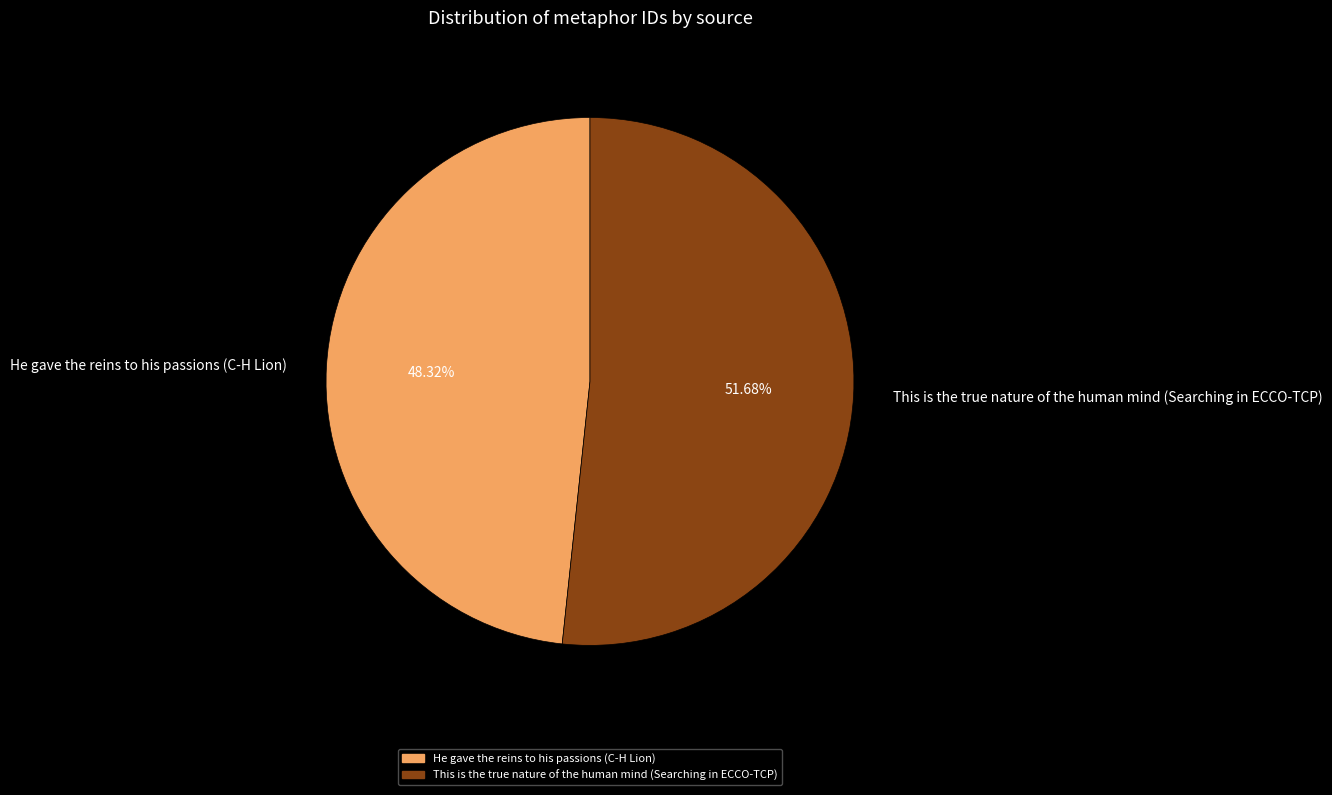

The He gave the reins to his passions (C-H Lion) slice represents 59% of the pie. True or false?

False